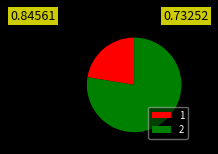

Approximately how many times larger is the value at 1 compared to 2?

0.3